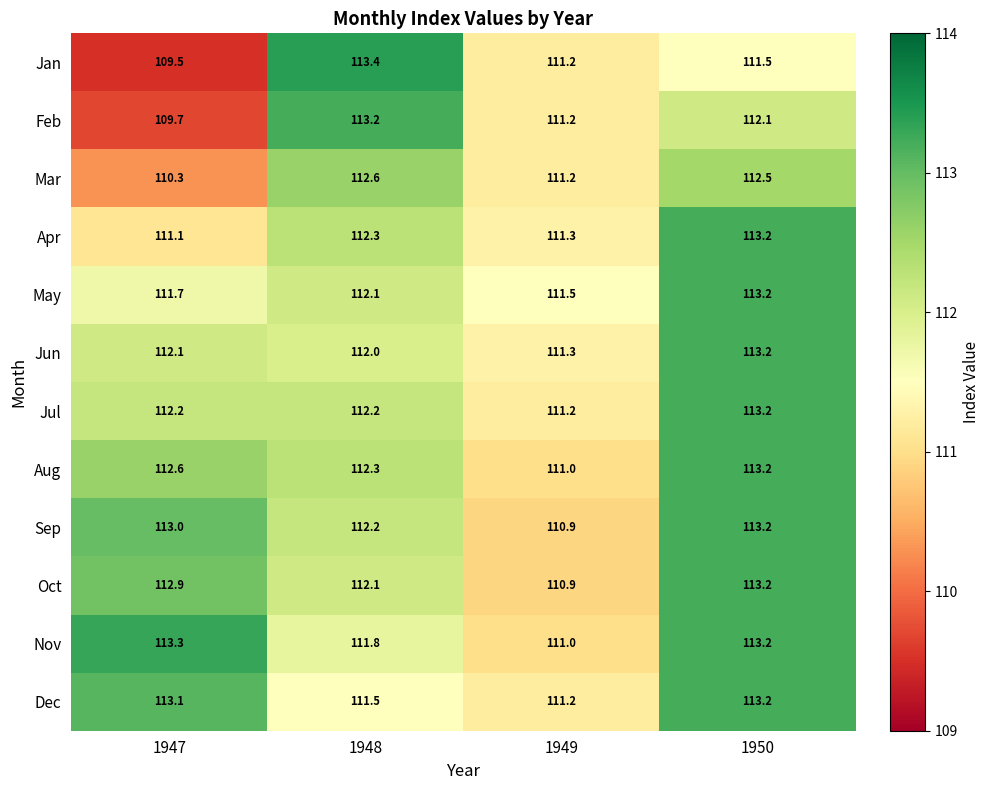

What is the difference between the Jul values at 1950 and 1949?

2.0